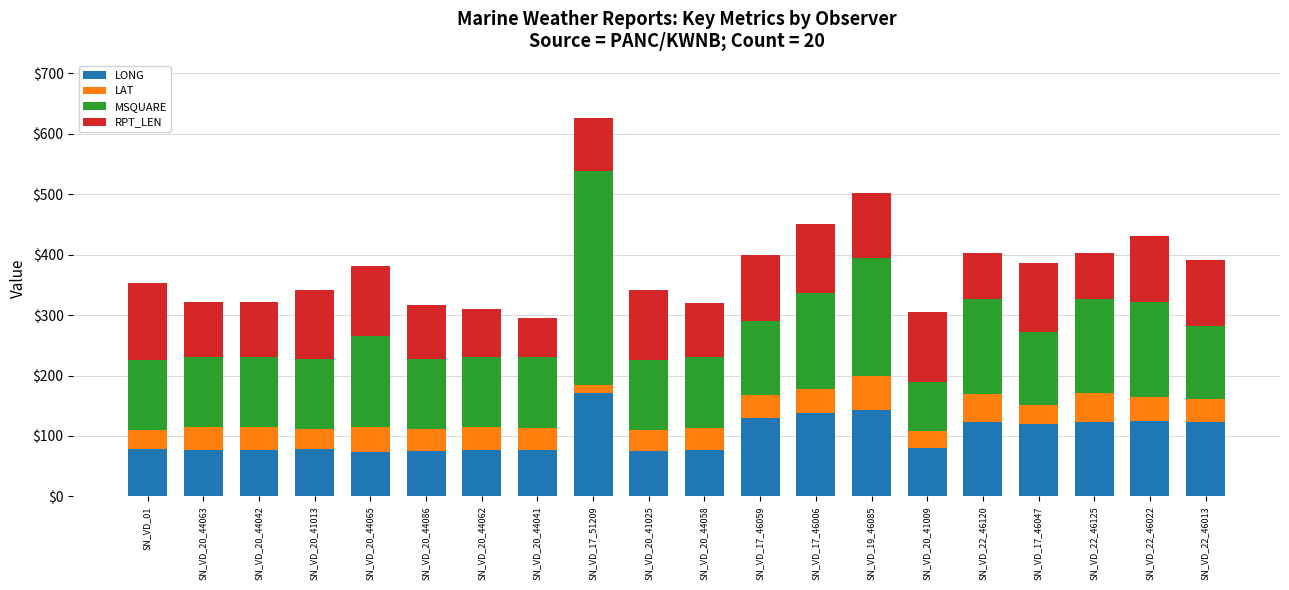

What is the lowest value of the LONG series?

73.7